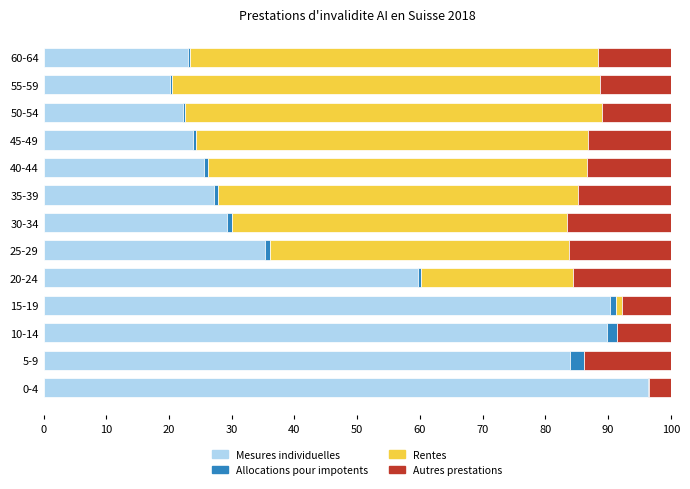

Is it true that Mesures individuelles equals 49.1 at 25-29?

False